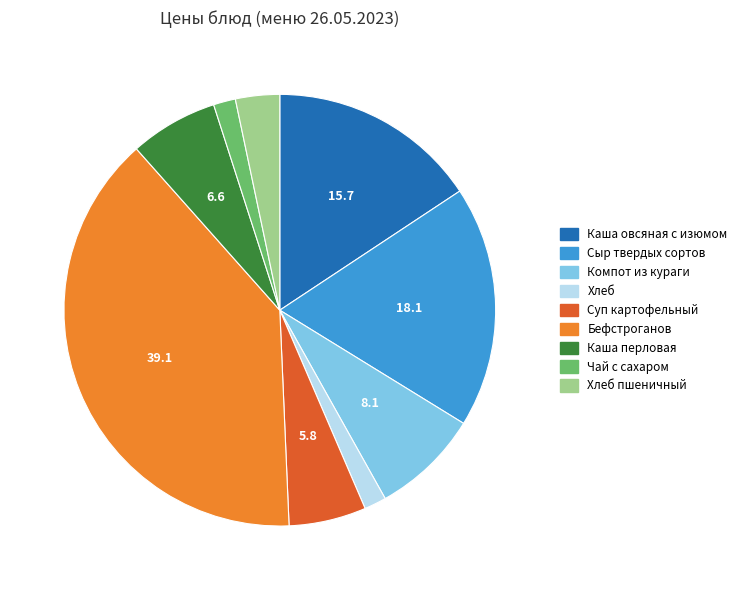

Between Хлеб and Компот из кураги, which is larger?

Компот из кураги